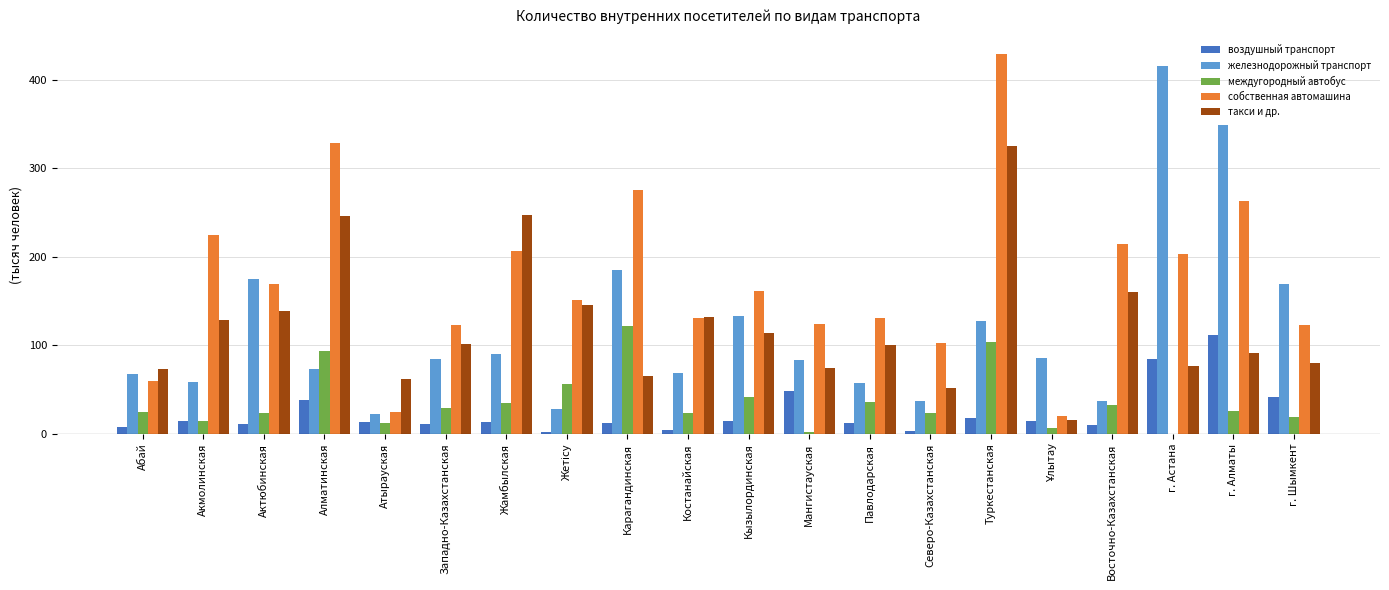

What is the highest value of the междугородный автобус series?

122.1